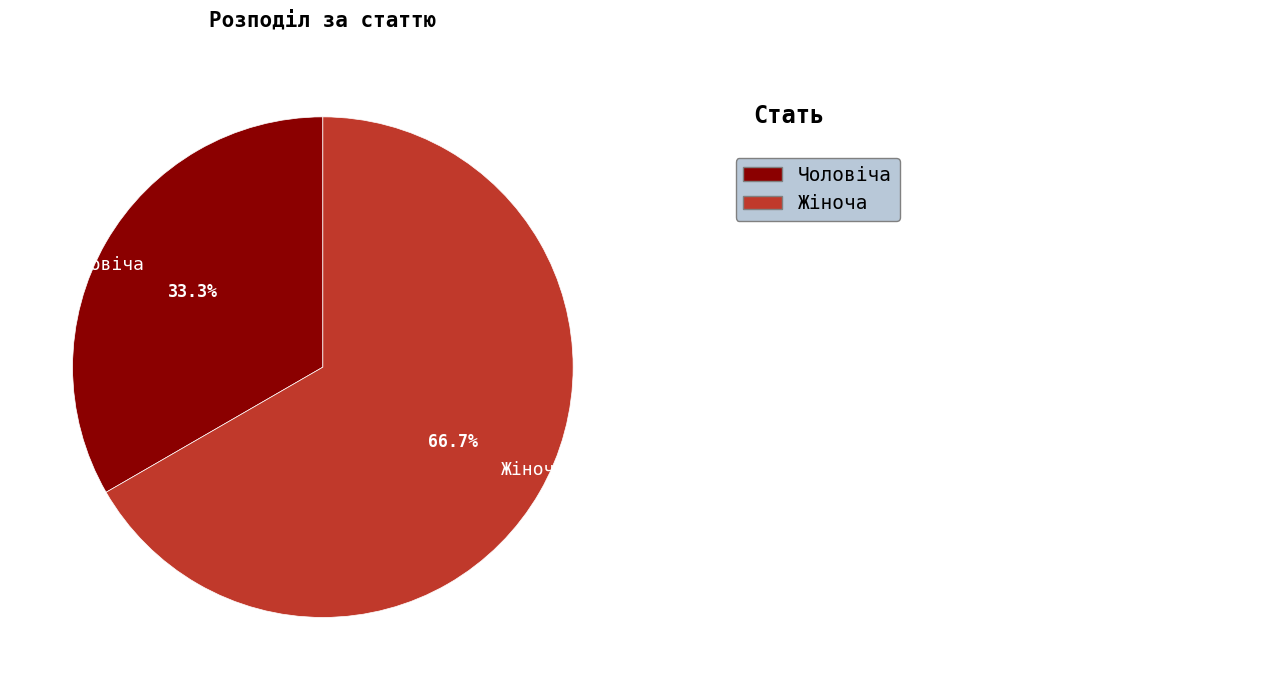

What percentage is the Жіноча slice, to the nearest percent?

67%